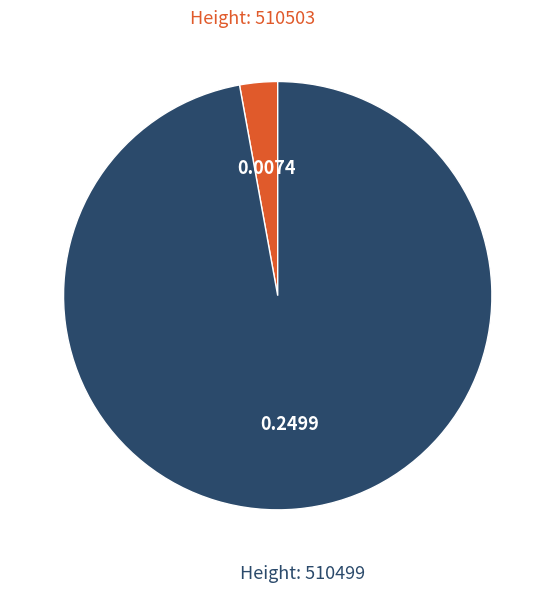

Does any single category account for the majority?

Yes